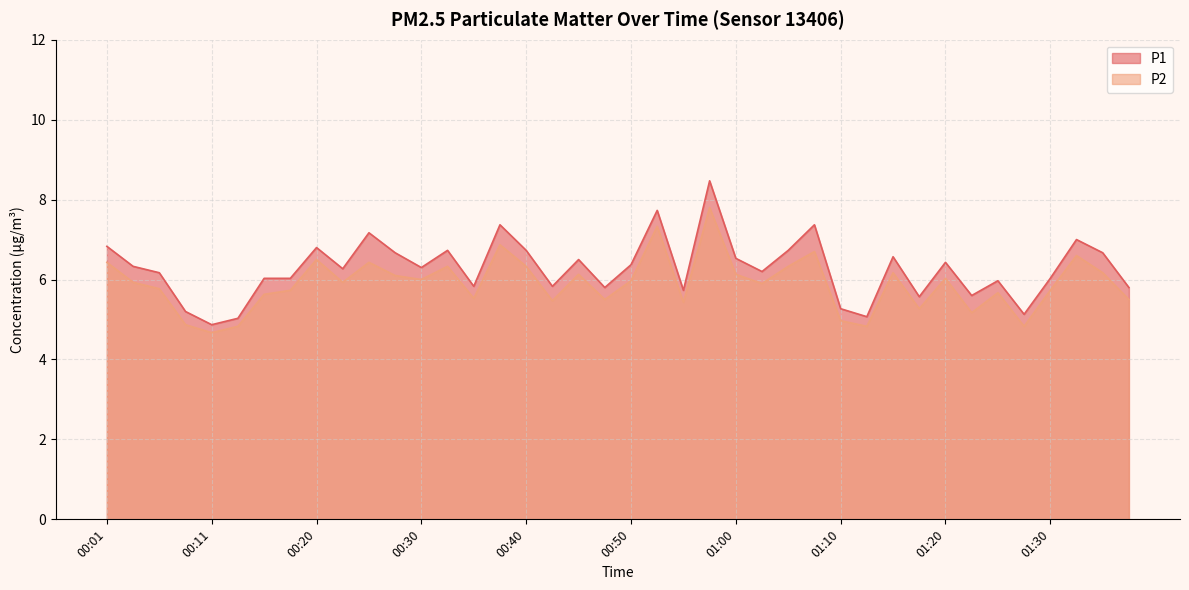

What is the label of the 21st point from the left?

00:50